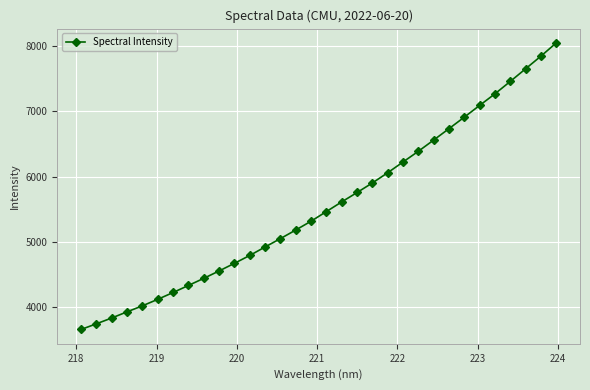

What is the sum of all values?

177865.3